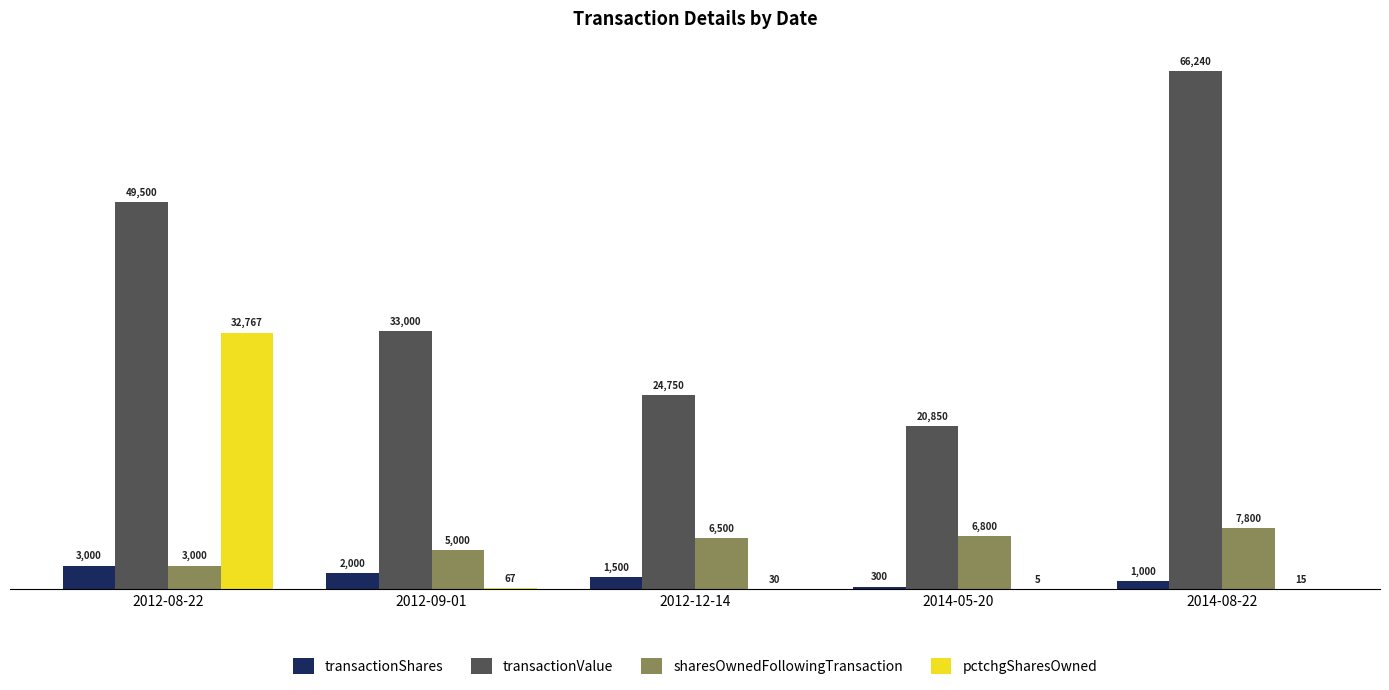

Reading right to left, transcribe all the data shown in this chart.

transactionShares: 2014-08-22=1000	2014-05-20=300	2012-12-14=1500	2012-09-01=2000	2012-08-22=3000
transactionValue: 2014-08-22=66240	2014-05-20=20850	2012-12-14=24750	2012-09-01=33000	2012-08-22=49500
sharesOwnedFollowingTransaction: 2014-08-22=7800	2014-05-20=6800	2012-12-14=6500	2012-09-01=5000	2012-08-22=3000
pctchgSharesOwned: 2014-08-22=15	2014-05-20=5	2012-12-14=30	2012-09-01=67	2012-08-22=32767